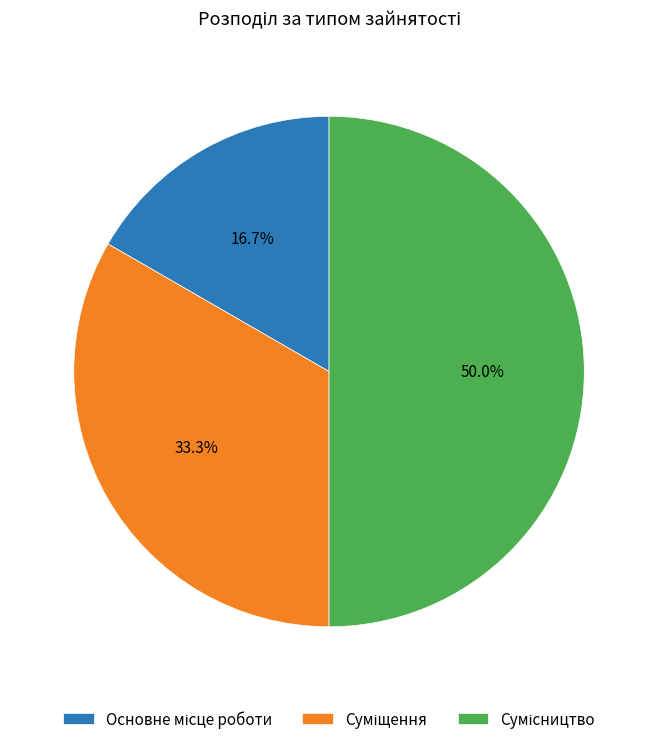

Count the number of slices in the pie.

3